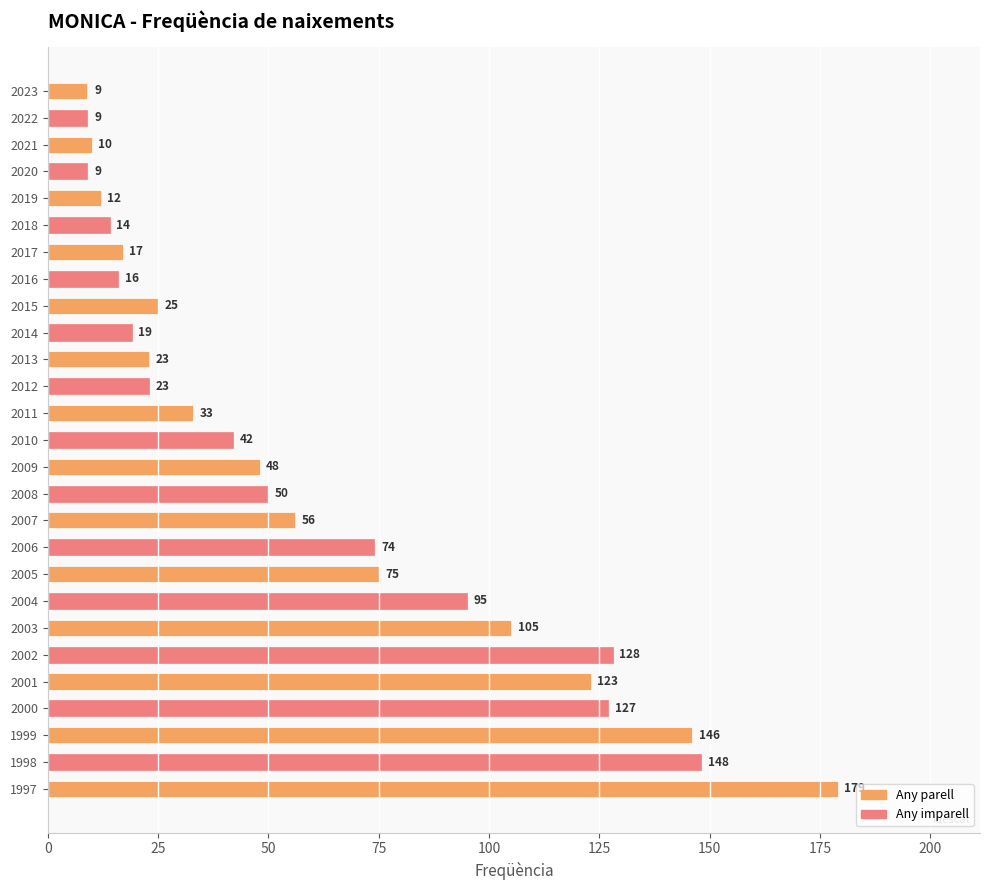

What is the change in value from 2021 to 2001?

+113